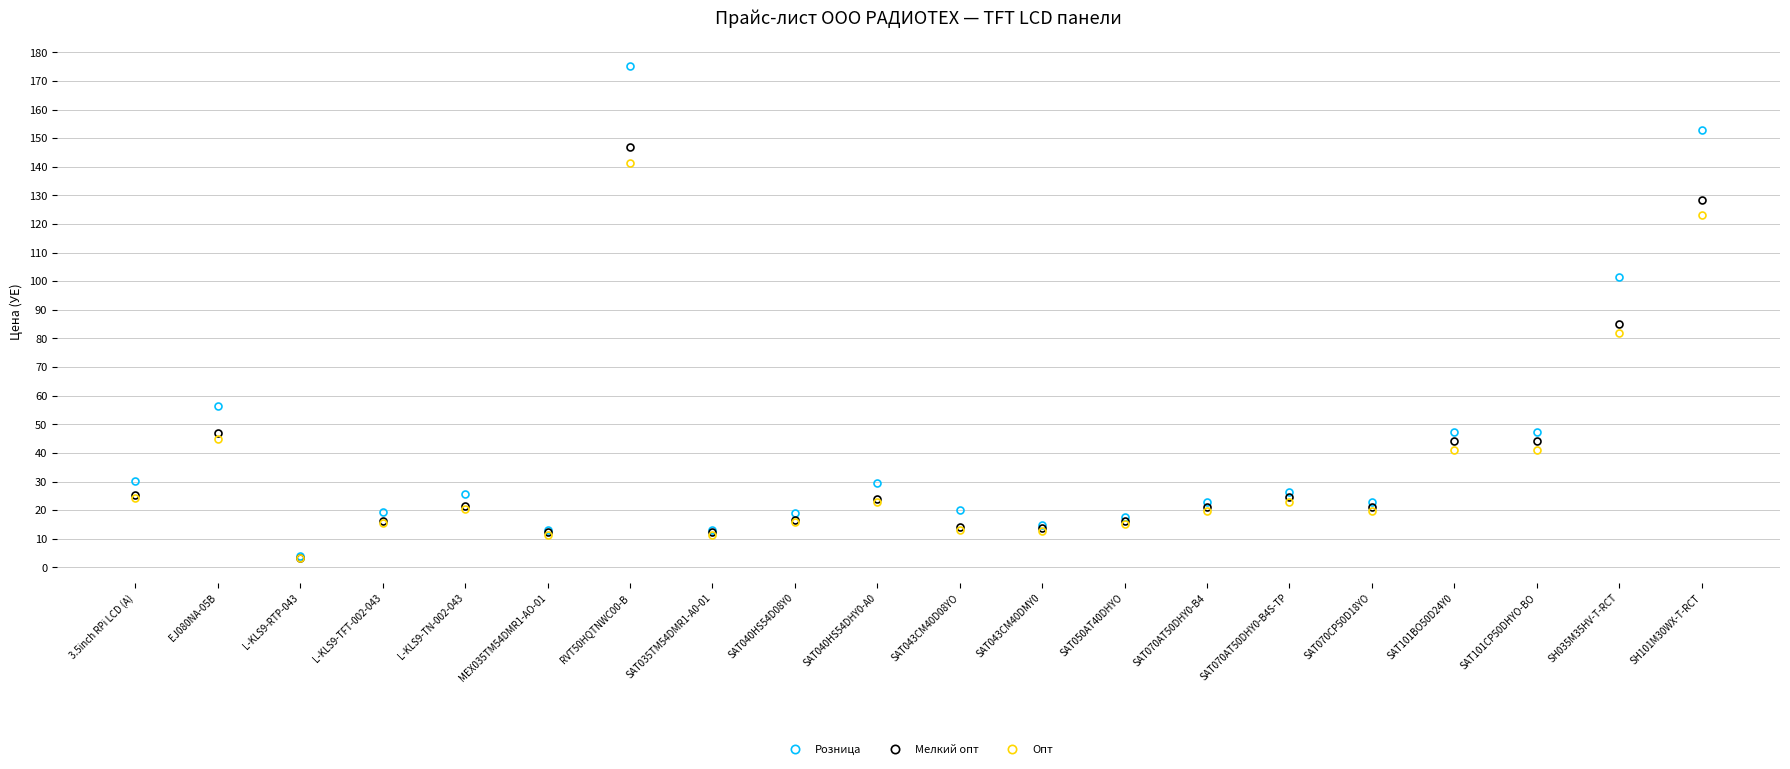

How many data points does each series have?

20